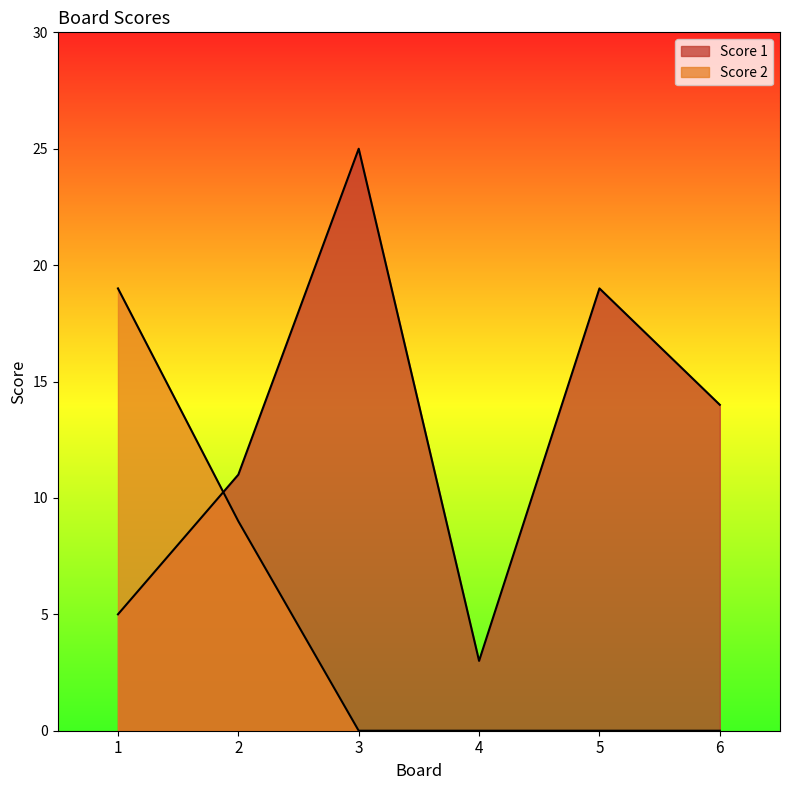

Between 3 and 6, which series saw the biggest shift?

Score 1